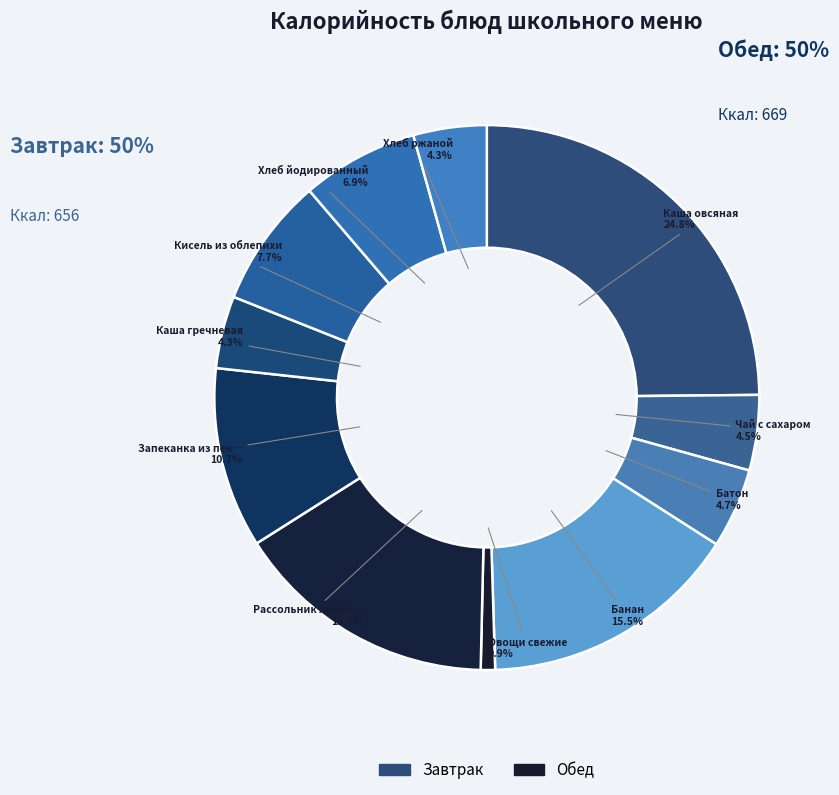

Count the number of slices in the pie.

11